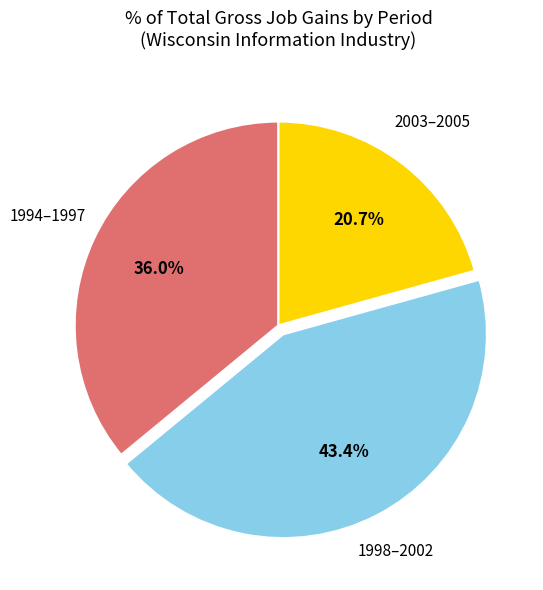

How many slices are in this pie chart?

3